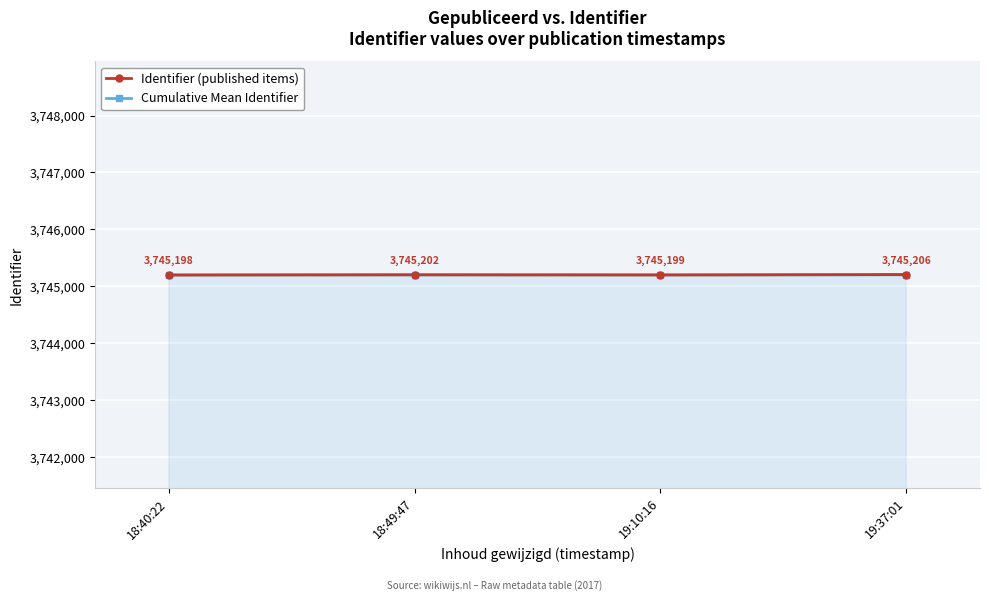

What are all the series names shown in the legend?

Identifier (published items), Cumulative Mean Identifier